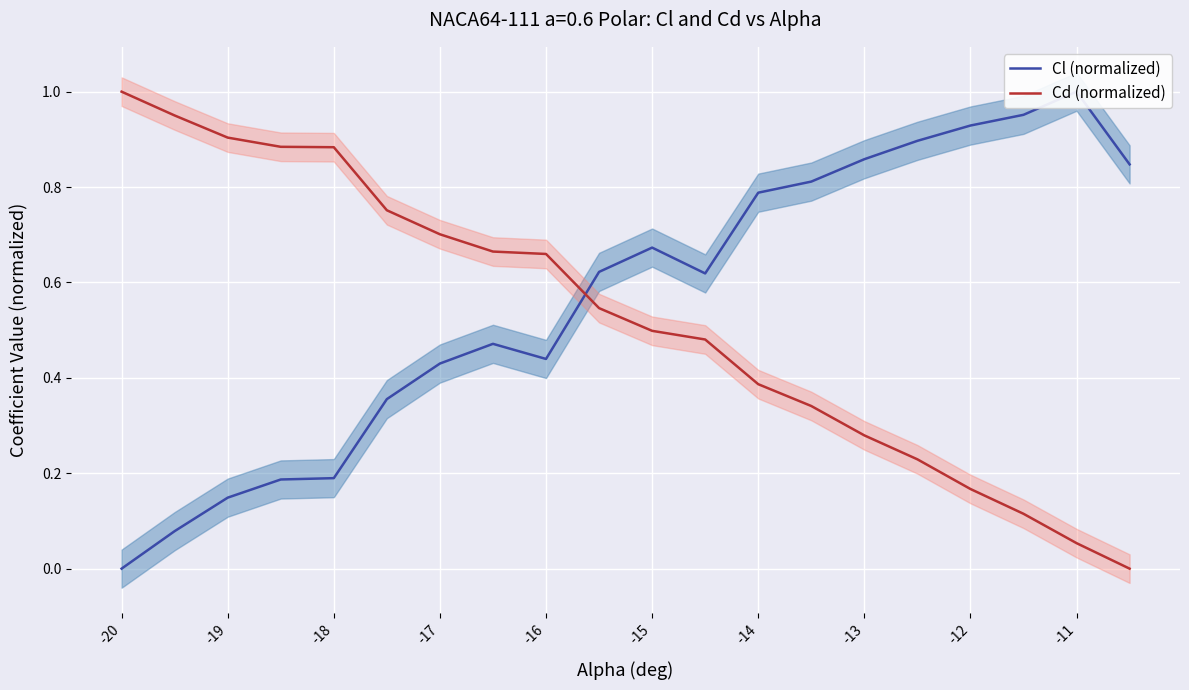

At how many categories does at least one series exceed 0?

20